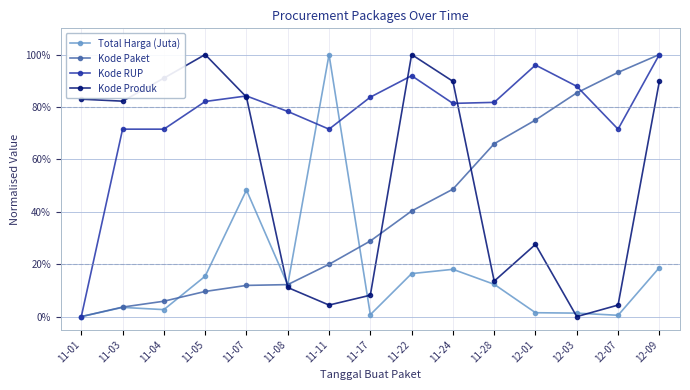

The Kode Produk series shows 0.9 at 11-04. True or false?

True